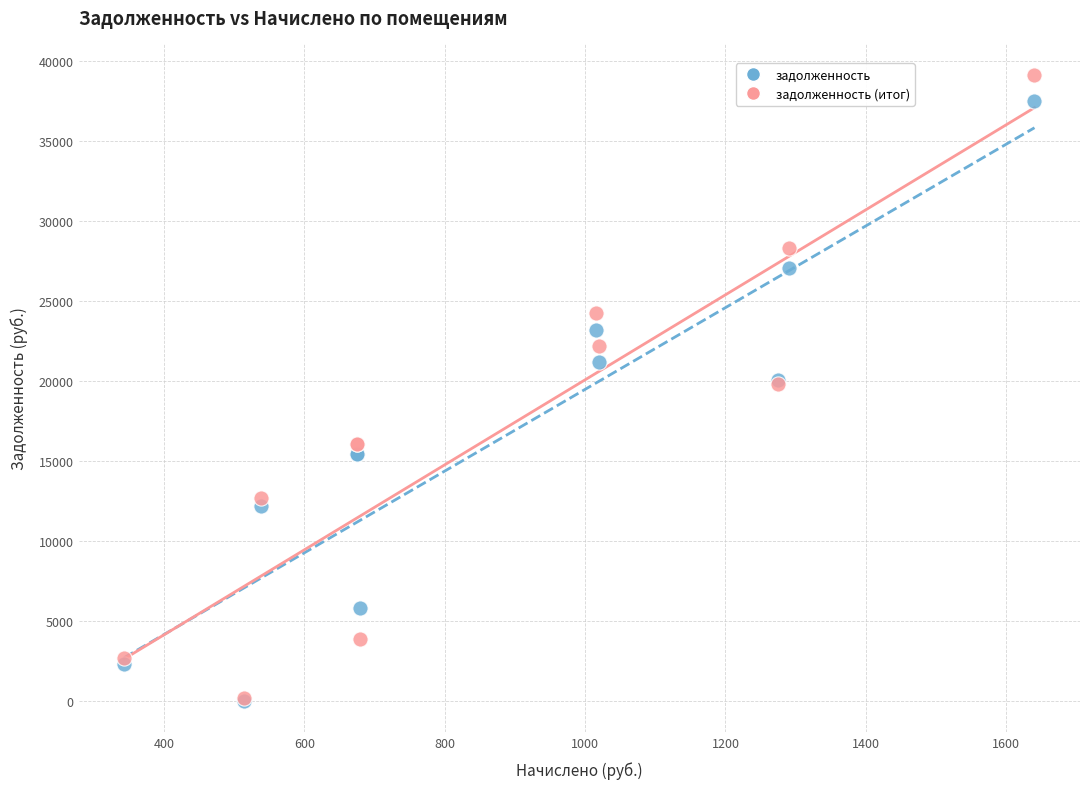

What are all the series names shown in the legend?

задолженность, задолженность (итог)